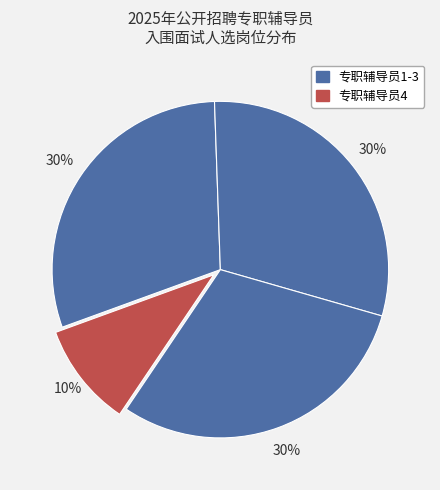

Count the number of slices in the pie.

4